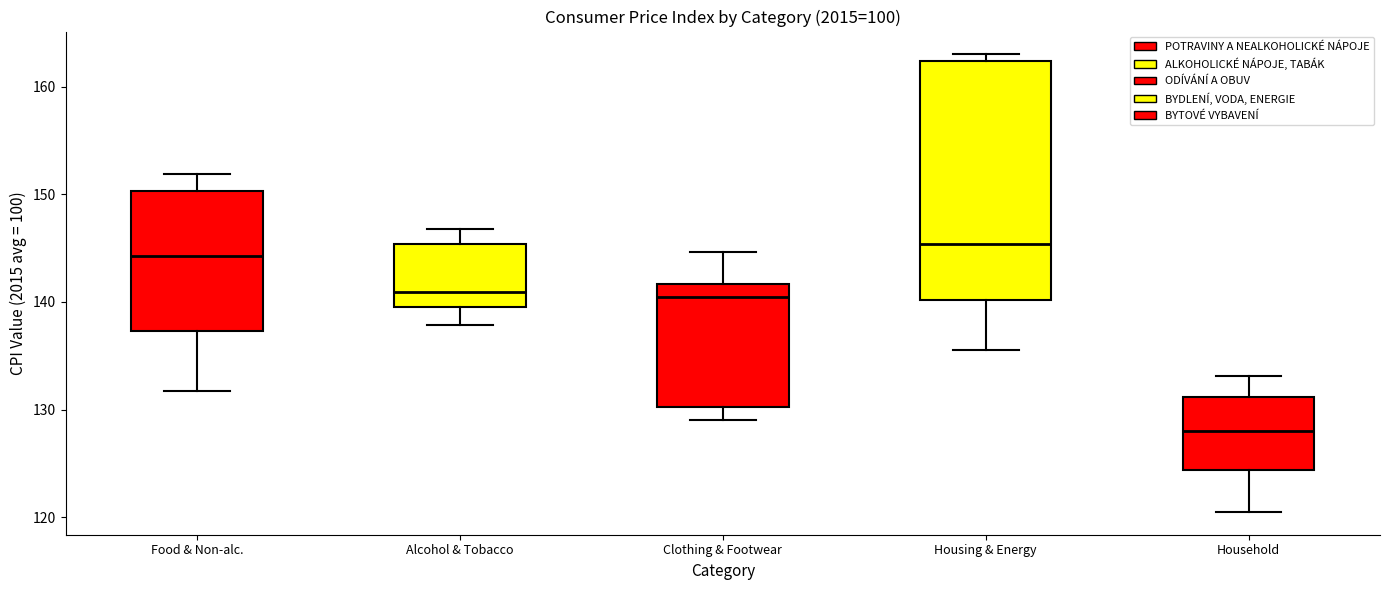

Reading left to right, read every box against the y-axis: the position of its median line, the range the box covers, and the ends of its whiskers. The values are not printed on the chart, so give them approximately, as read against the axis.

Food & Non-alc.: median 144, box 137 to 150, whiskers 132 to 152
Alcohol & Tobacco: median 141, box 140 to 145, whiskers 138 to 147
Clothing & Footwear: median 141, box 130 to 142, whiskers 129 to 145
Housing & Energy: median 145, box 140 to 162, whiskers 136 to 163
Household: median 128, box 124 to 131, whiskers 121 to 133